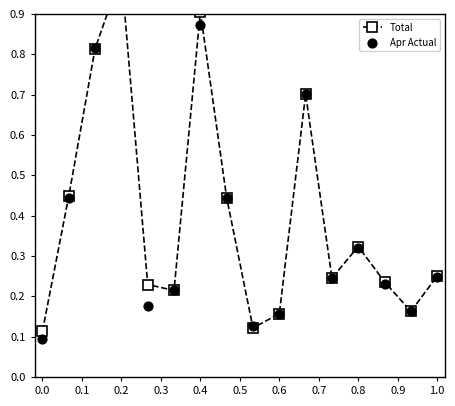

At how many categories does at least one series exceed 0?

16